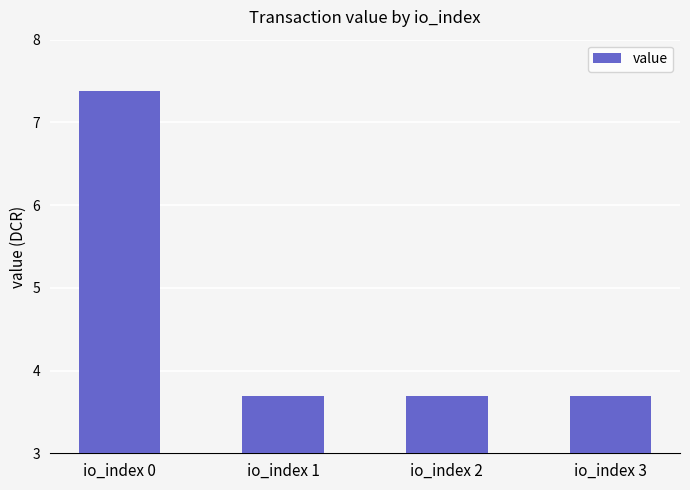

What is the sum of all values?

18.5